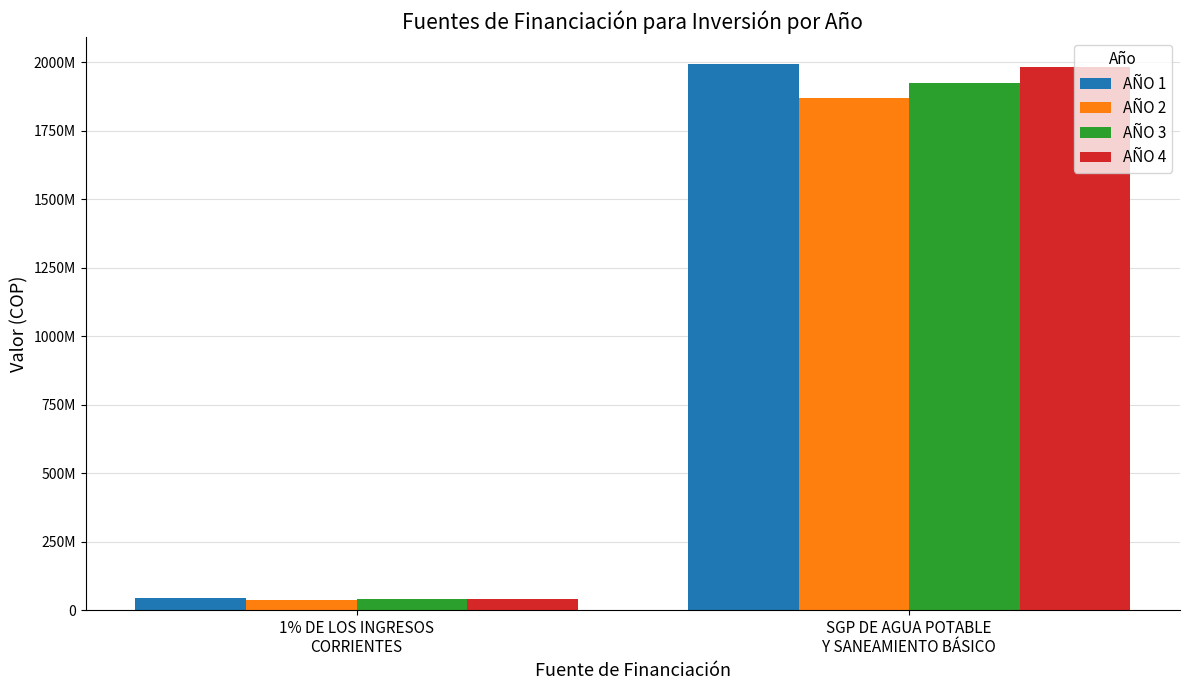

Read the AÑO 1 value at 1% DE LOS INGRESOS
CORRIENTES.

45200001.0